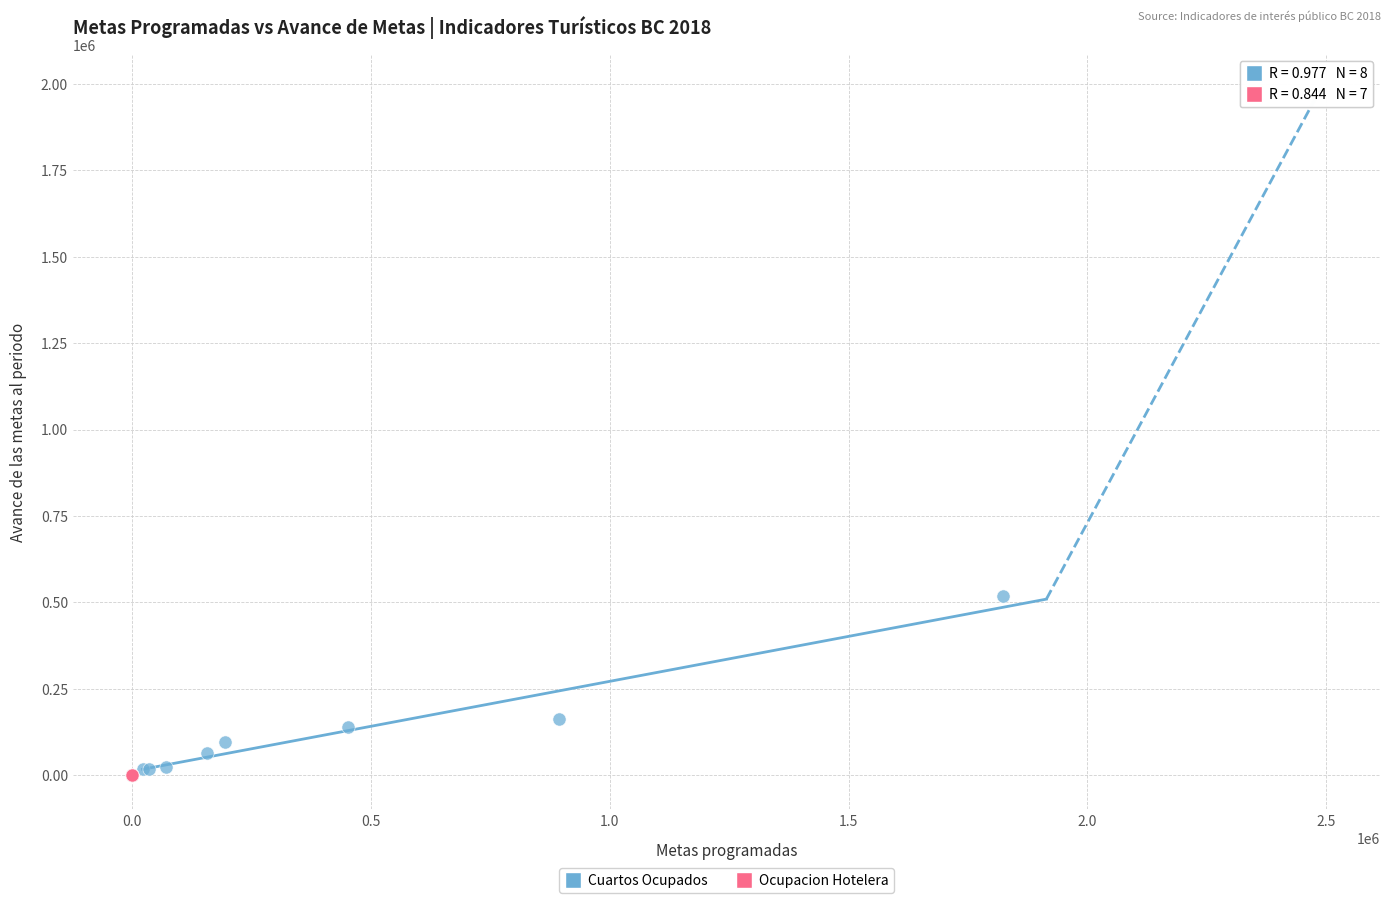

Which series has the widest spread of Y values?

Cuartos Ocupados